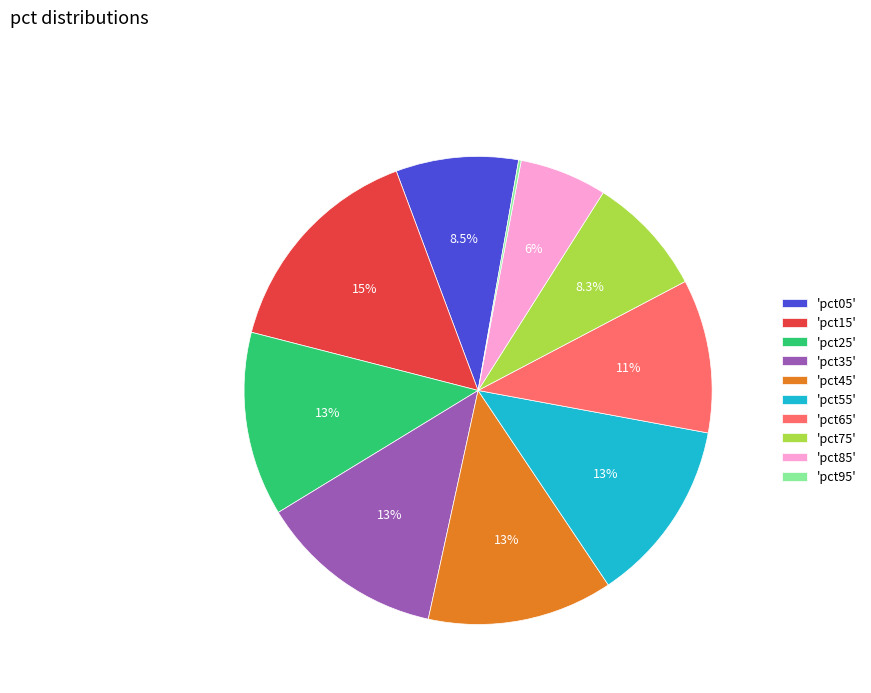

Does 'pct25' account for over 50% of the chart?

No